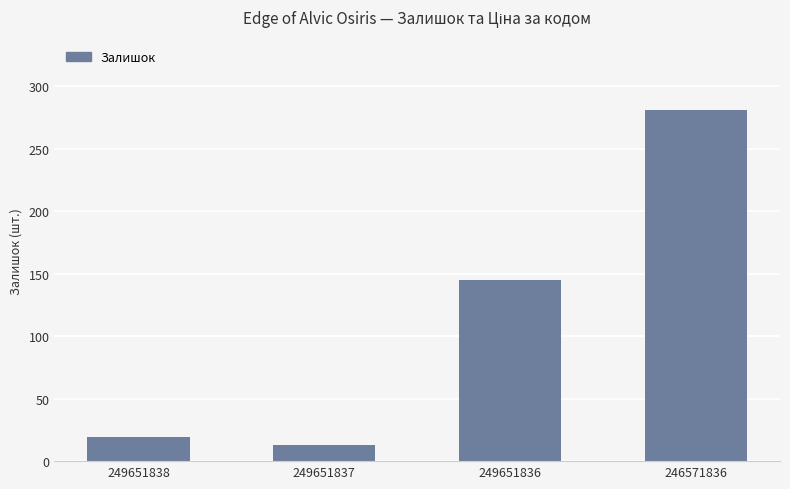

Rank the categories by value from highest to lowest.

246571836, 249651836, 249651838, 249651837